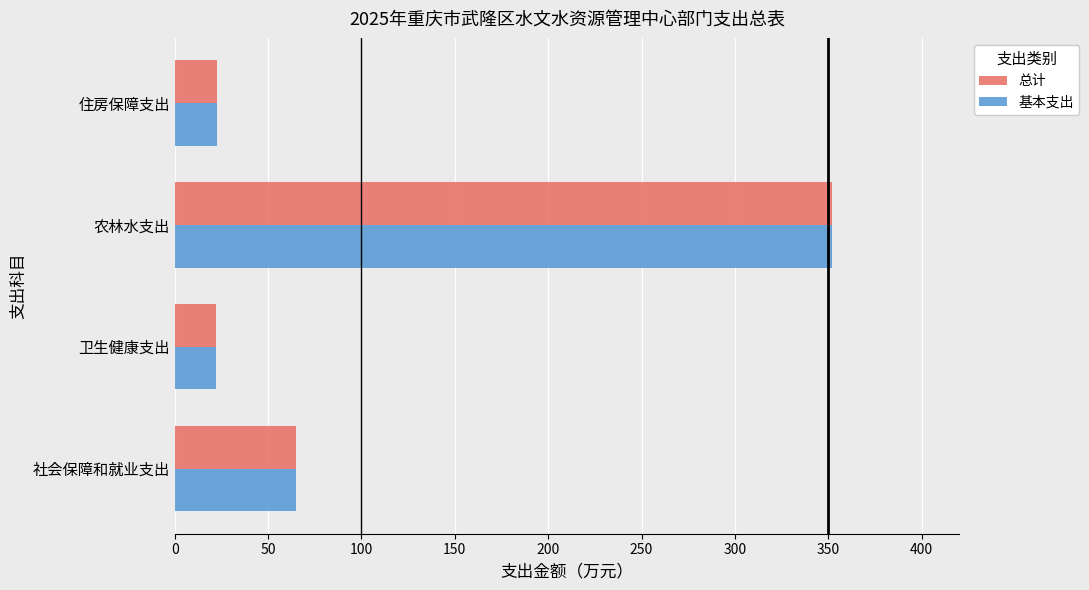

The 基本支出 series shows 27.5 at 社会保障和就业支出. True or false?

False